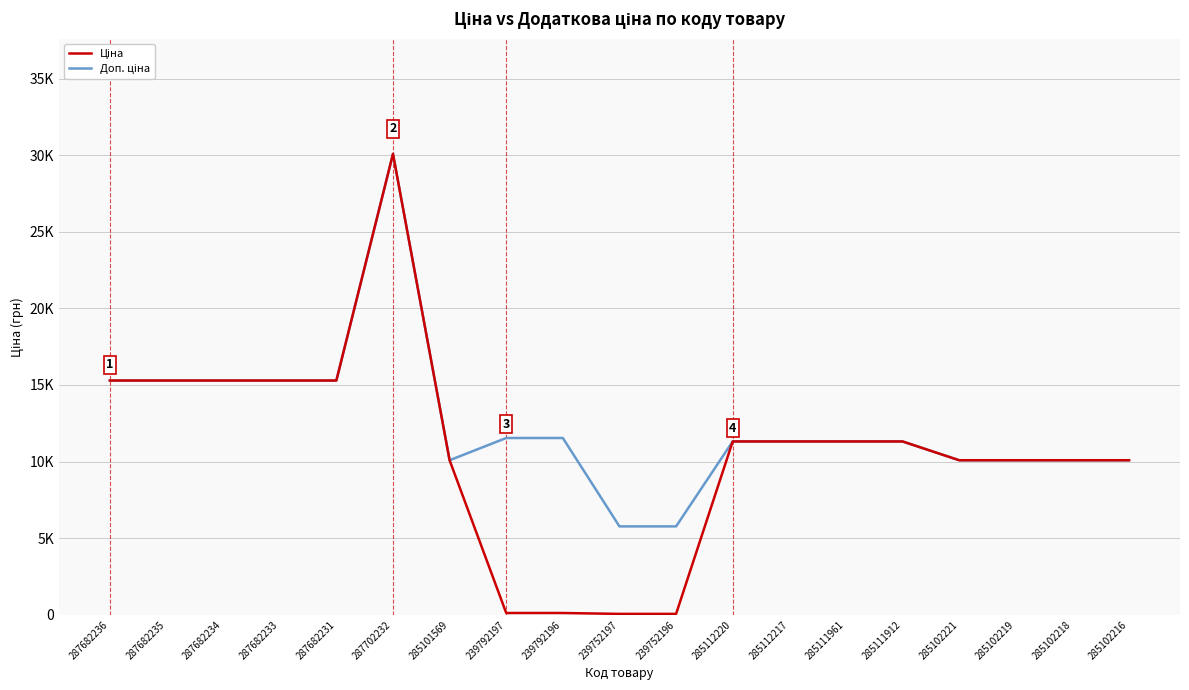

Rank the categories by Ціна value from lowest to highest.

239752197, 239752196, 239792197, 239792196, 285101569, 285102221, 285102219, 285102218, 285102216, 285112220, 285112217, 285111961, 285111912, 287682236, 287682235, 287682234, 287682233, 287682231, 287702232